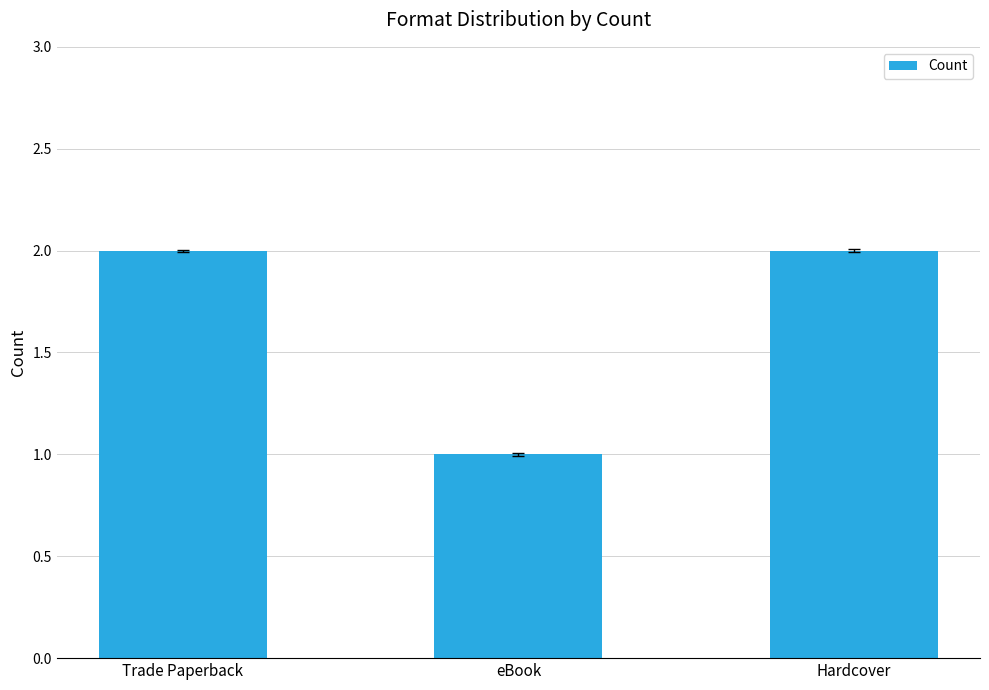

What is the ratio of the value at eBook to the value at Hardcover?

0.5